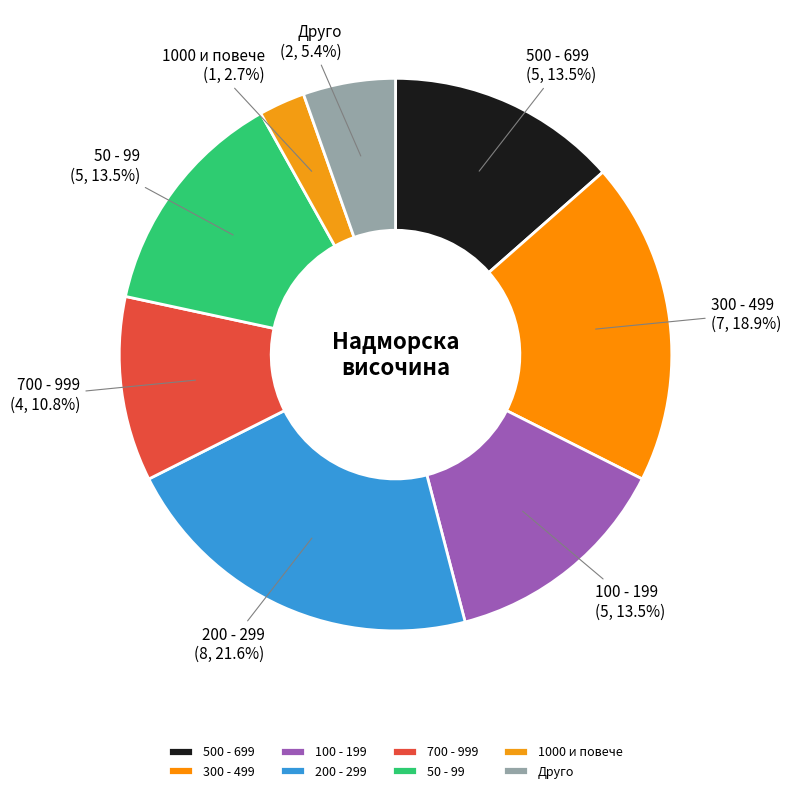

Which has a higher value, Друго or 700 - 999?

700 - 999